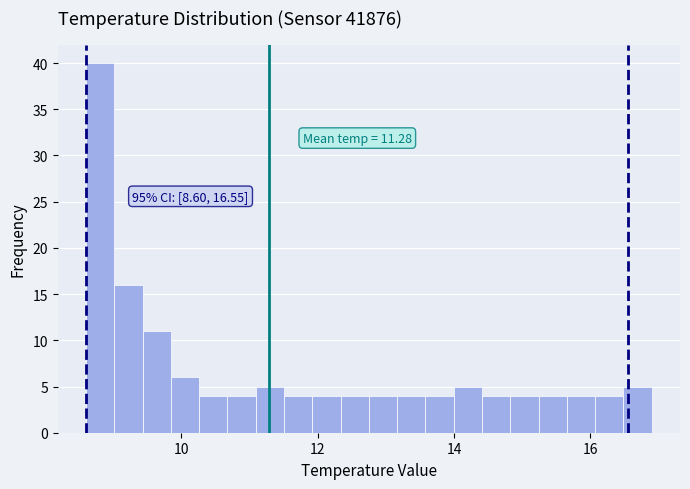

Around what value on the x-axis is the tallest bar? Give the approximate position of its centre, as read against the axis.

8.8